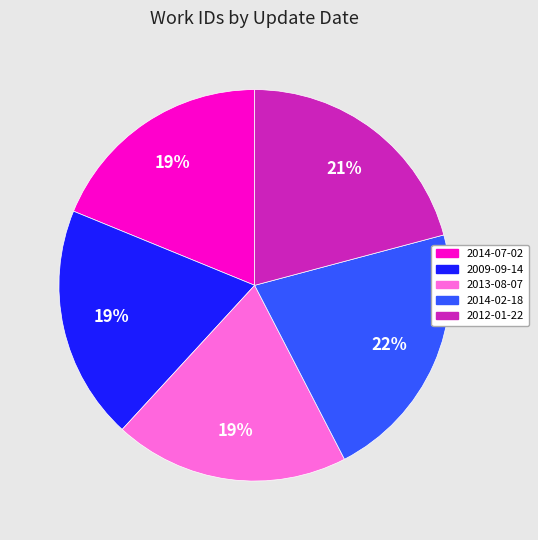

To the nearest percent, what is the difference between the 2012-01-22 and 2009-09-14 slice percentages?

2%